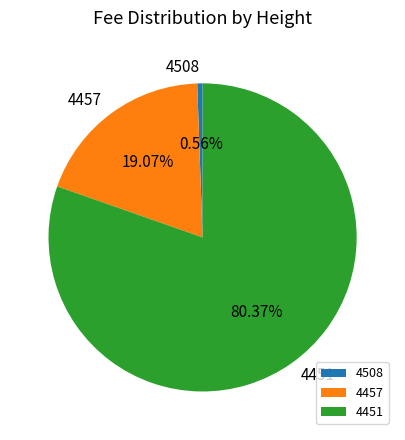

To the nearest percent, what portion does 4457 represent?

19%